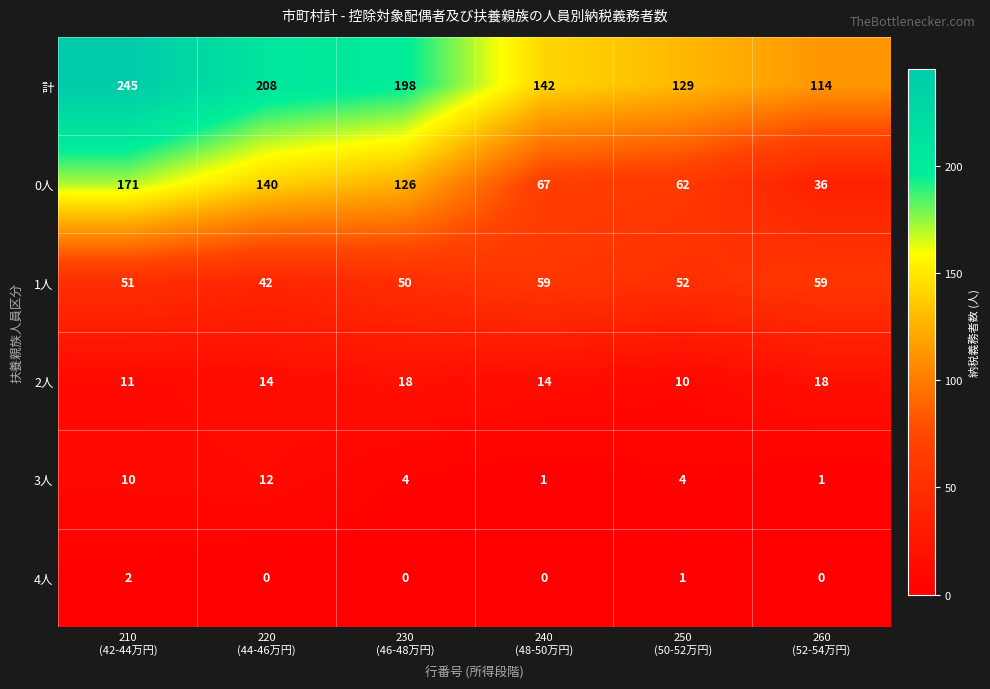

What is the difference between the second highest and second lowest values in the 3人 series?

9